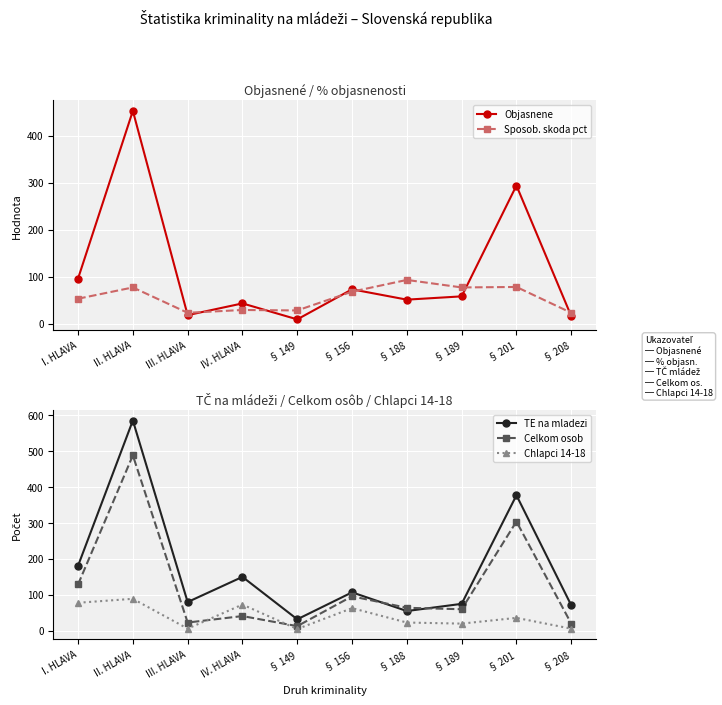

Between III. HLAVA and § 189, which series saw the biggest shift?

Sposob. skoda pct